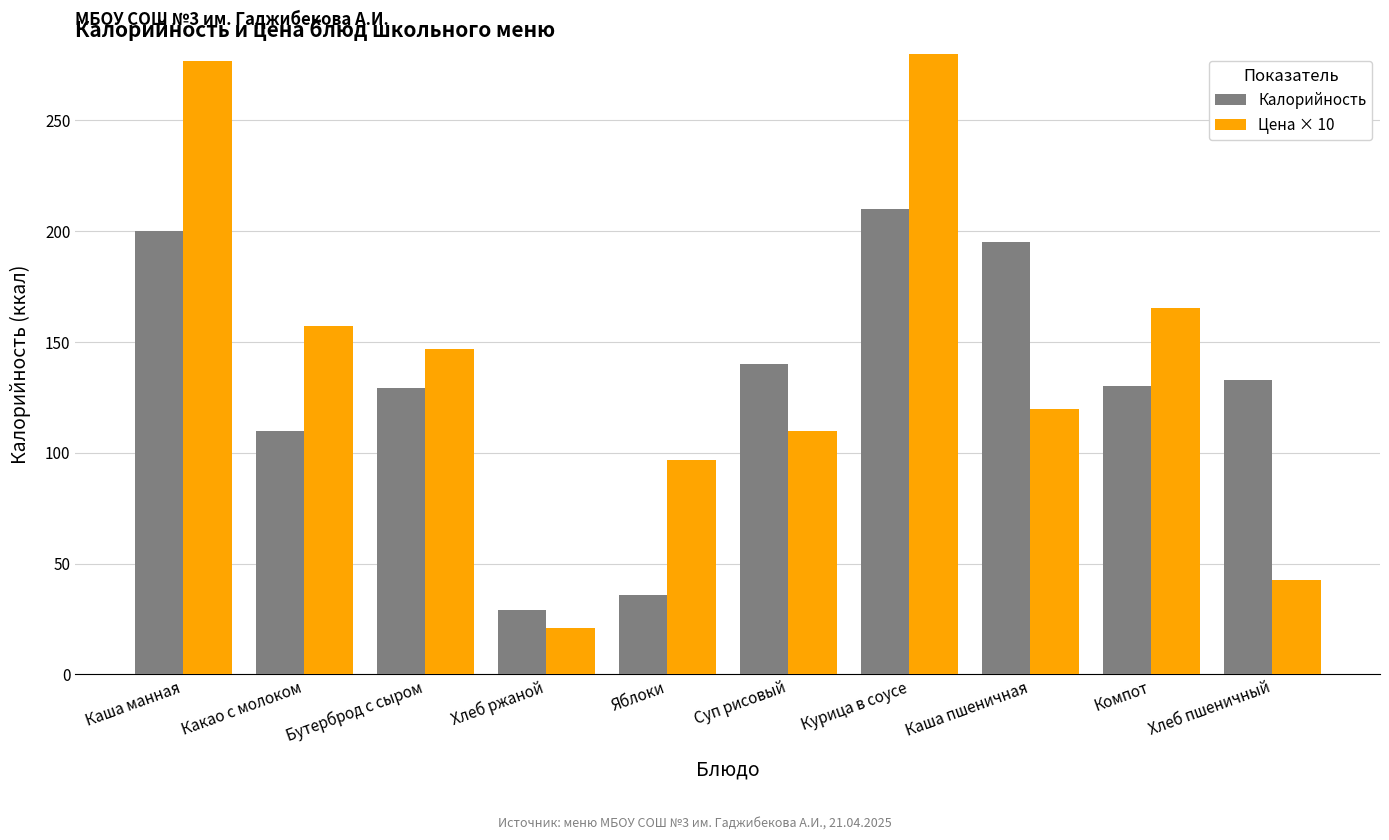

What is the sum of all Калорийность values?

1312.0